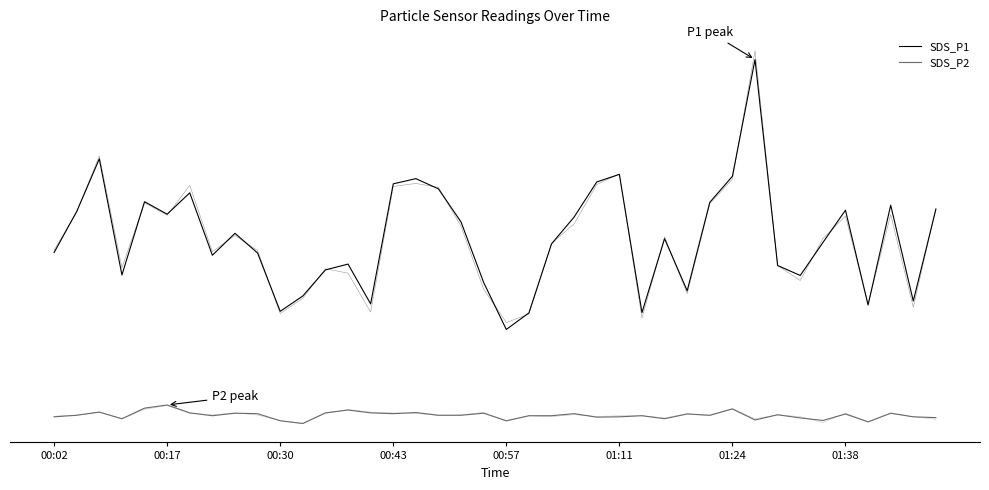

Where does the SDS_P1 series first go above 13?

00:17